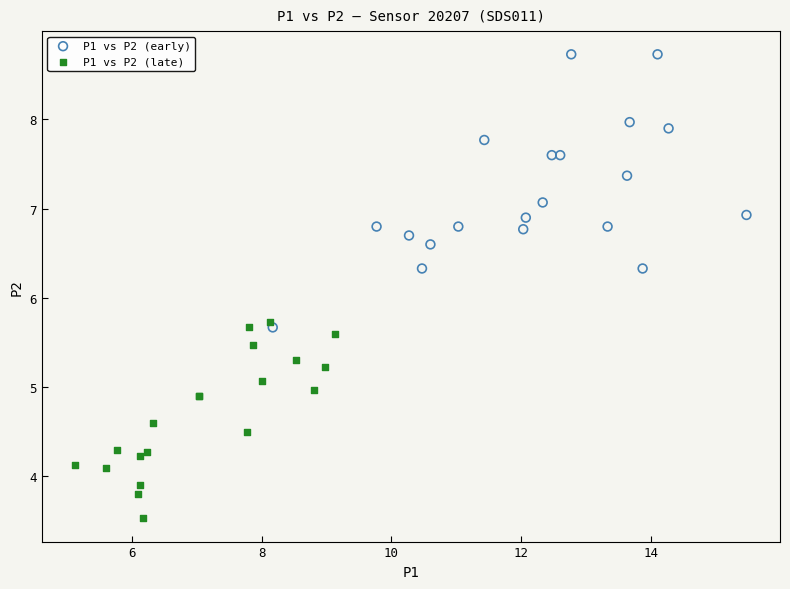

Which series has the largest Y range (max minus min)?

P1 vs P2 (early)